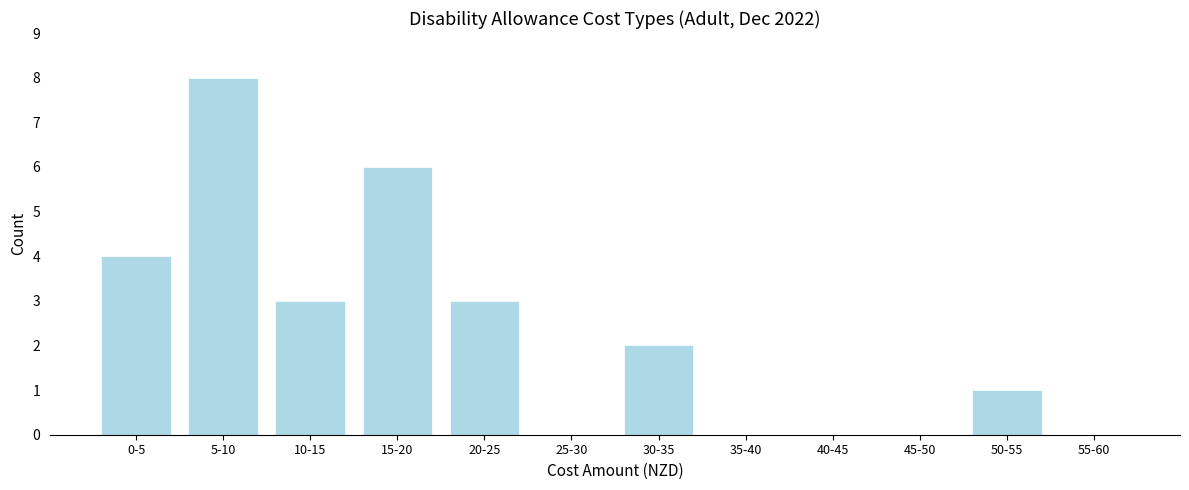

Reading left to right, what are all the values shown in this chart?

0-5=4	5-10=8	10-15=3	15-20=6	20-25=3	25-30=0	30-35=2	35-40=0	40-45=0	45-50=0	50-55=1	55-60=0